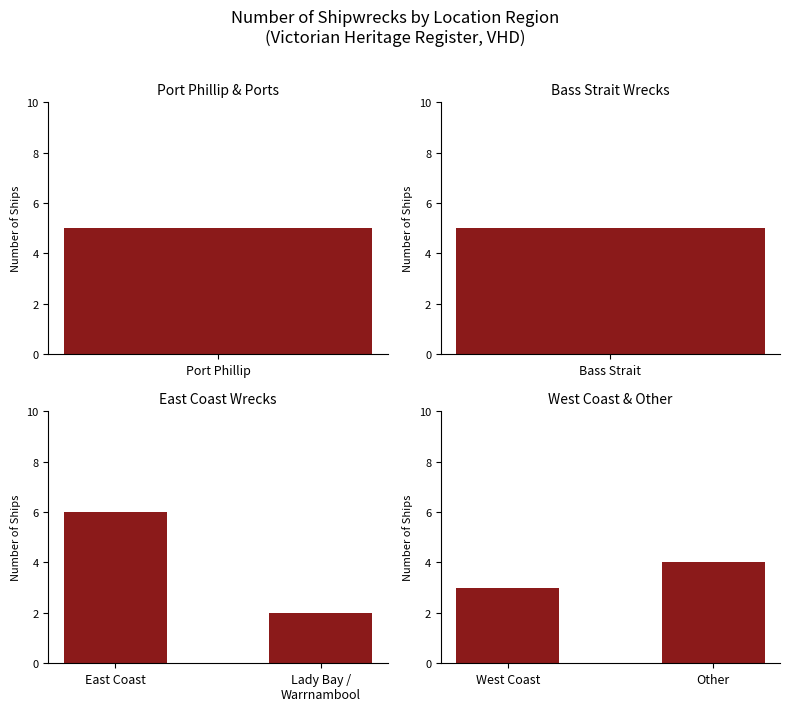

What position from the right is 1?

1